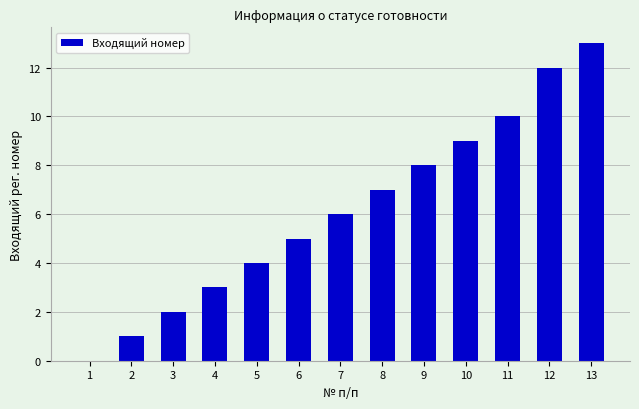

Count the number of categories in the chart.

13